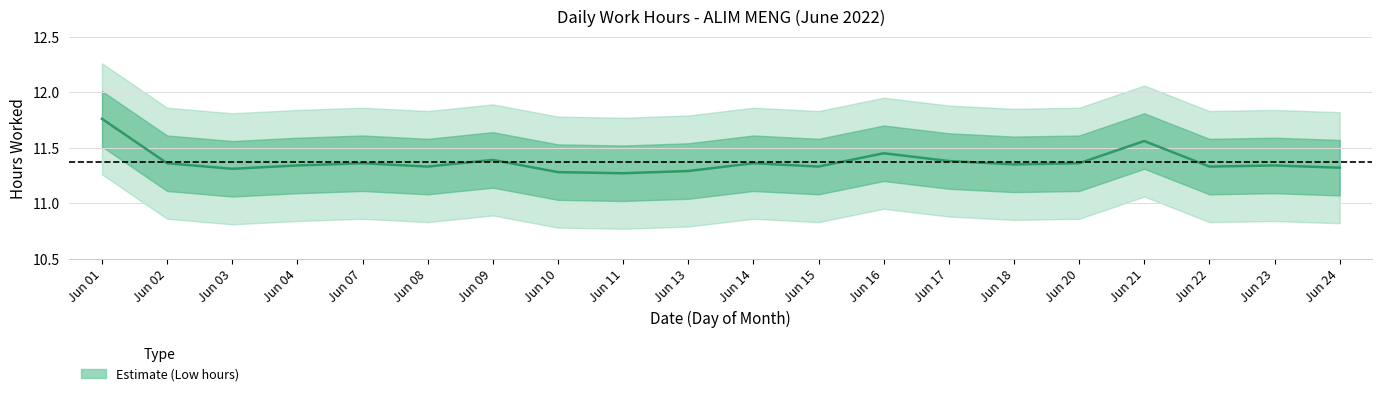

Count the values in the range 11 to 12.

20